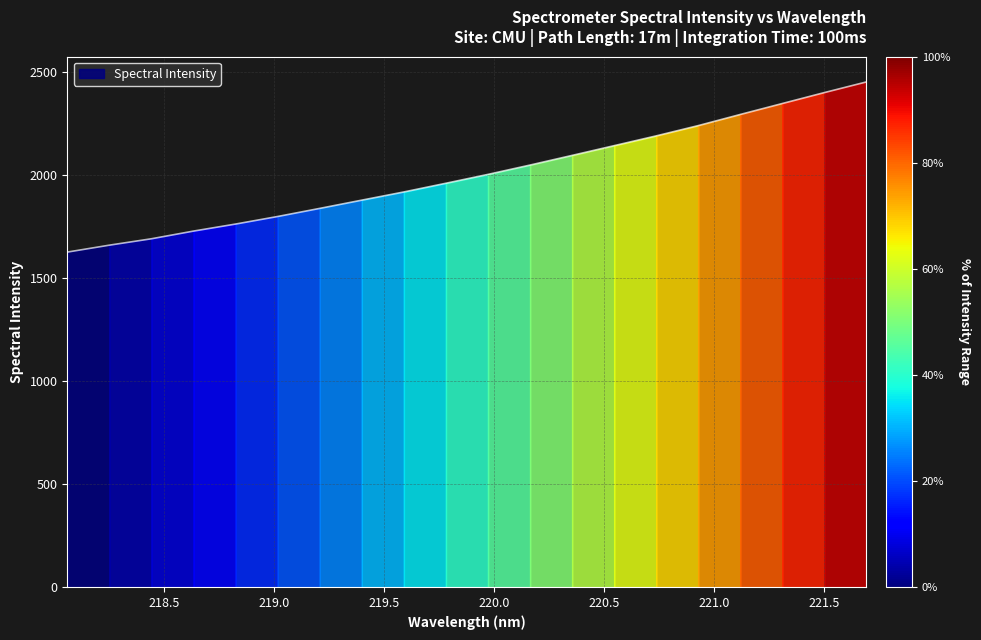

Reading left to right, extract all data points from this chart.

218.0596=1624.5	218.2508=1658.1	218.442=1689.2	218.6332=1726.4	218.8244=1760.5	219.0156=1797.2	219.2067=1836.5	219.3979=1876.5	219.589=1916.2	219.7801=1958.4	219.9712=2001.4	220.1623=2046.6	220.3533=2093.4	220.5444=2140.7	220.7354=2188.1	220.9264=2237.9	221.1174=2291.9	221.3083=2345.0	221.4993=2398.0	221.6902=2449.6